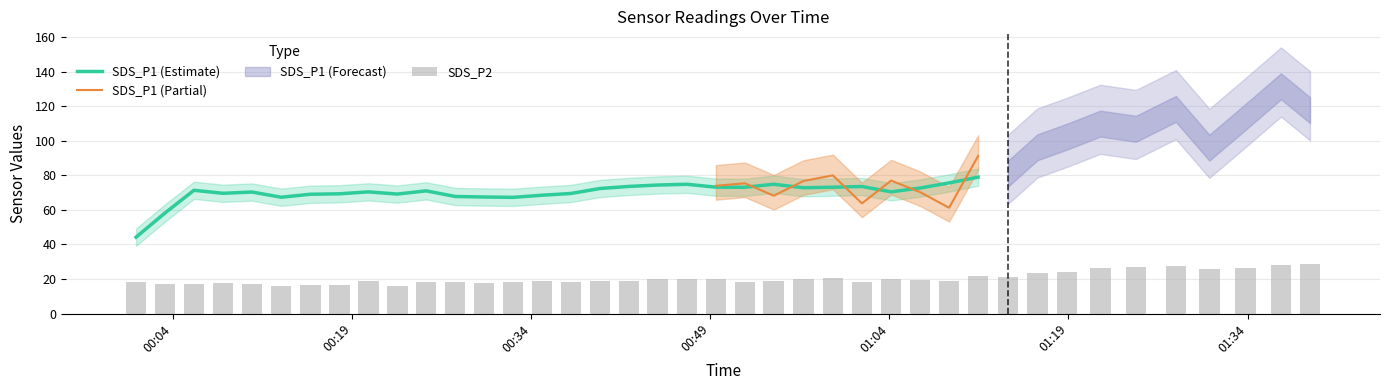

What position from the left is 2023/05/10 00:42:11?

18